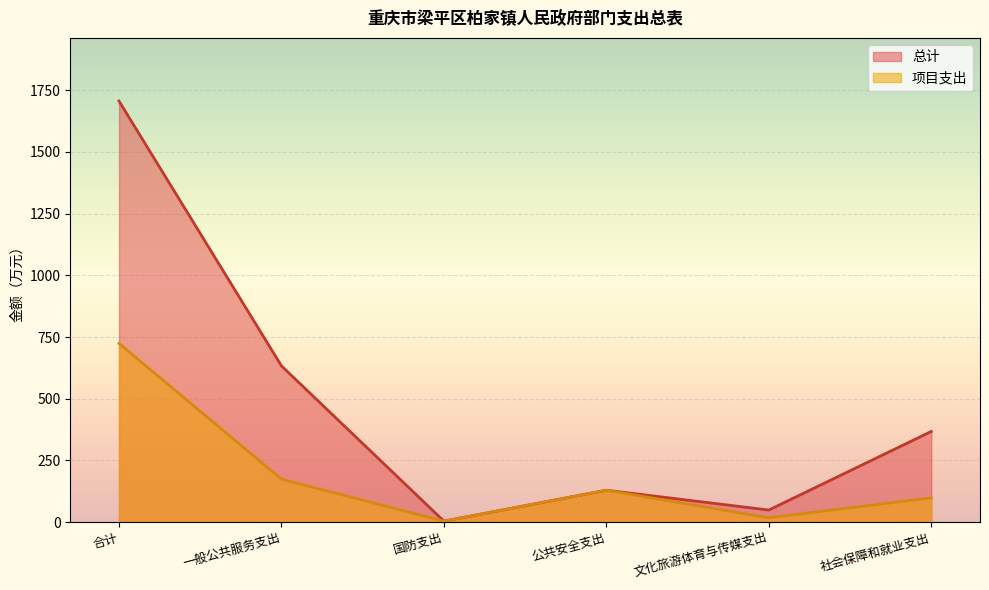

Reading right to left, list all the values displayed in this chart.

总计: 367.4	49.0	129.3	4.0	633.1	1706.4
项目支出: 98.4	17.6	129.3	4.0	174.1	724.0